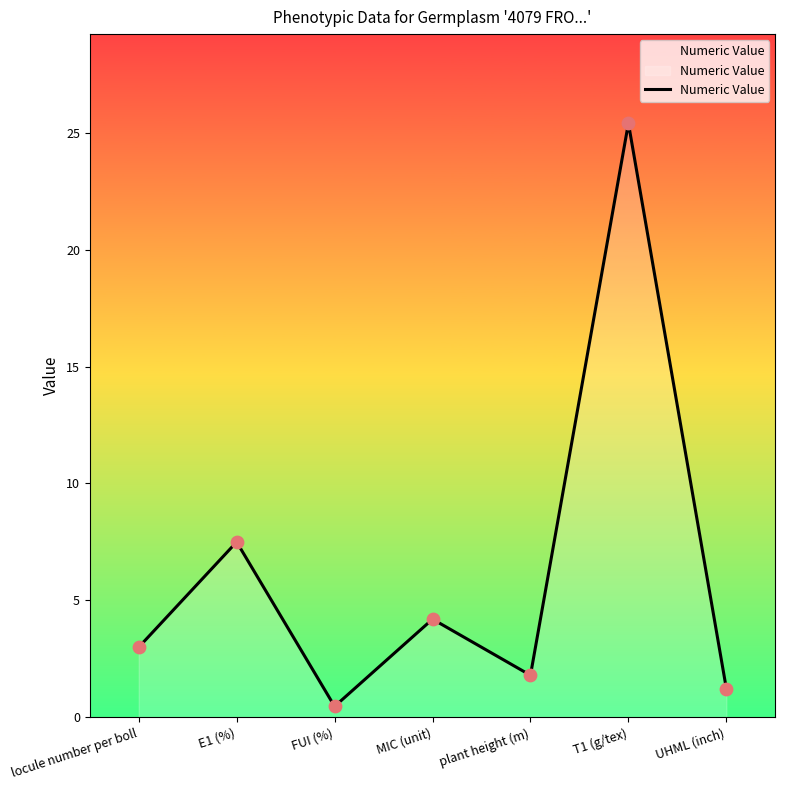

What is the ratio of the value at E1 (%) to the value at T1 (g/tex)?

0.3